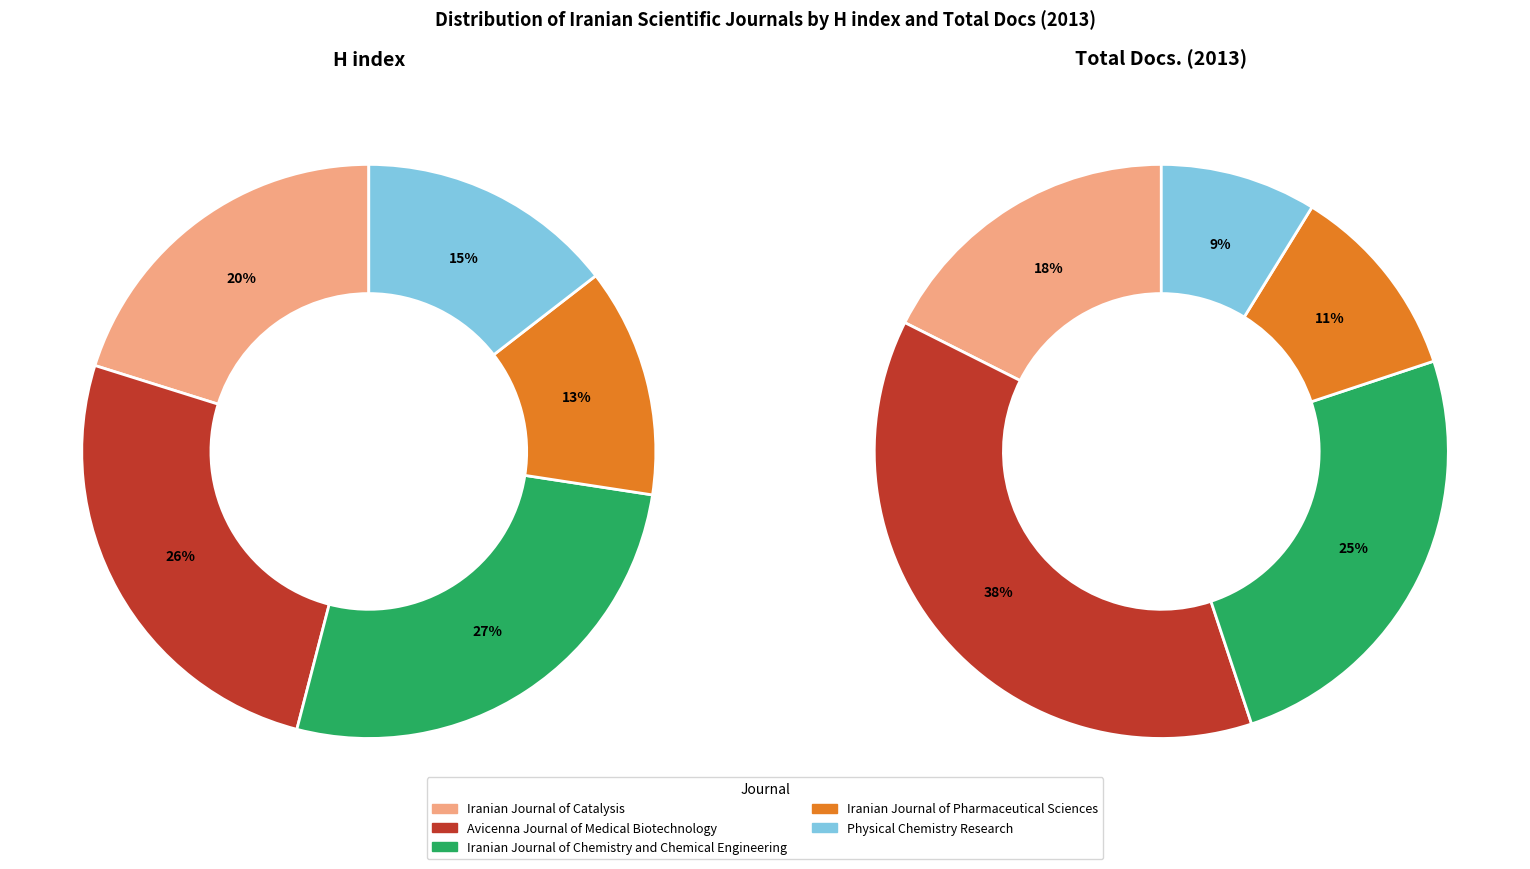

Which category has the smallest portion of the pie?

Iranian Journal of Pharmaceutical Sciences